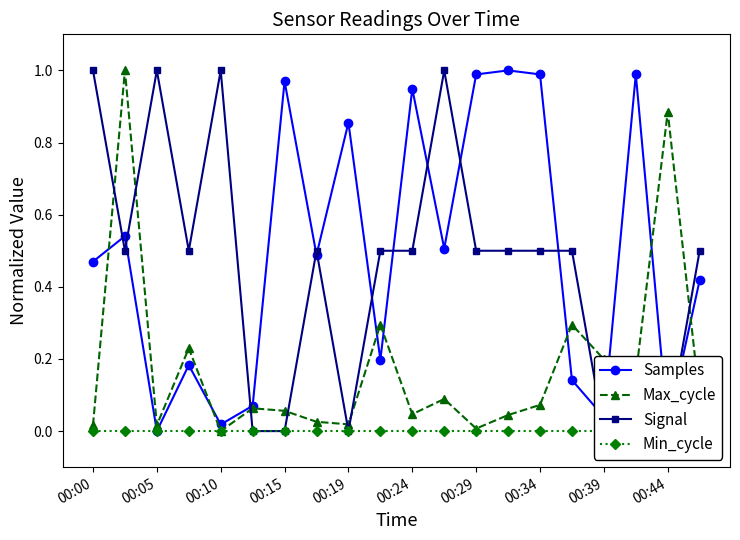

True or false: Samples has a value of 0.2 at 00:19.

False